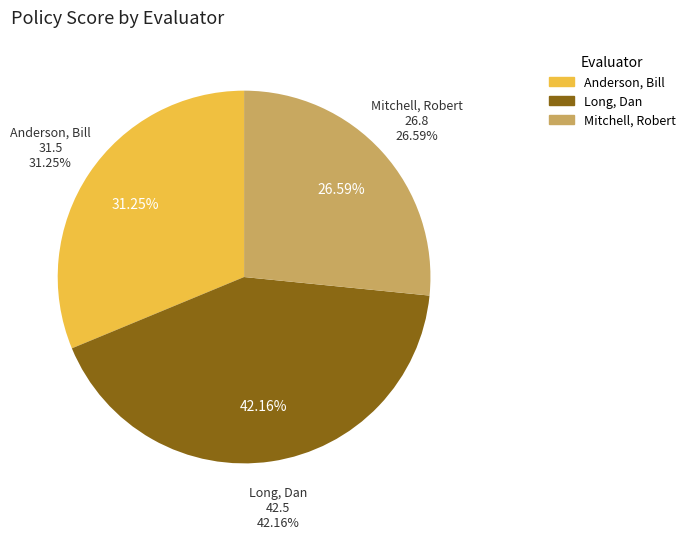

Does Juniper represent more than half of the total?

No